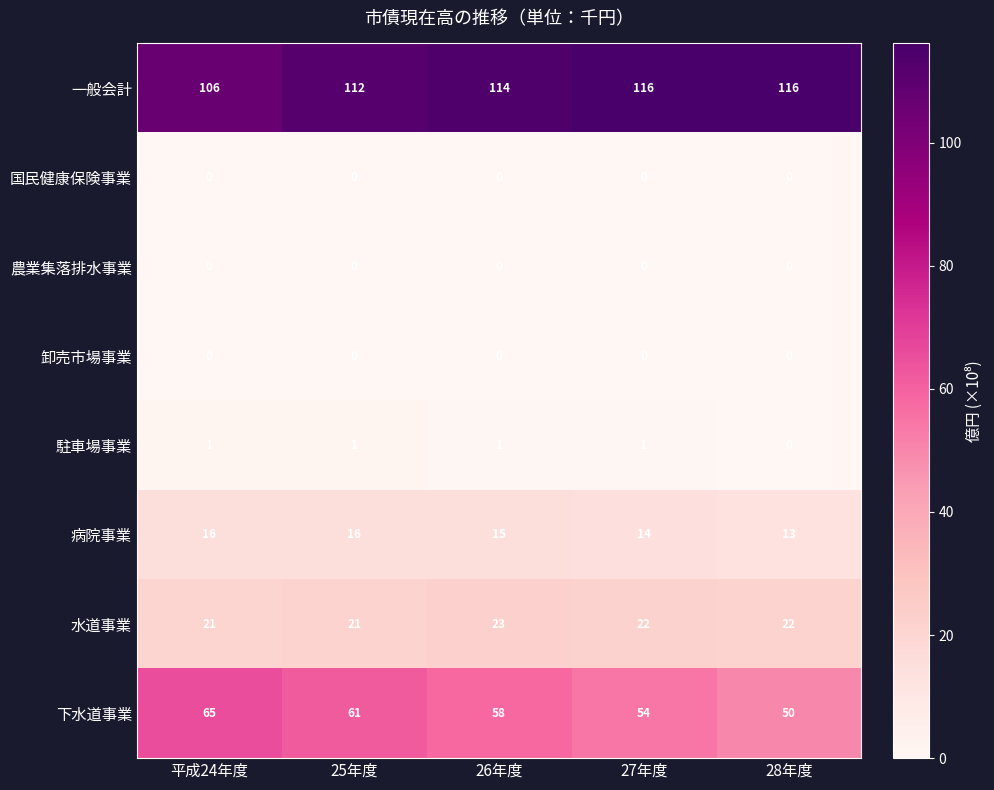

The value of 病院事業 at 25年度 is 6. True or false?

False